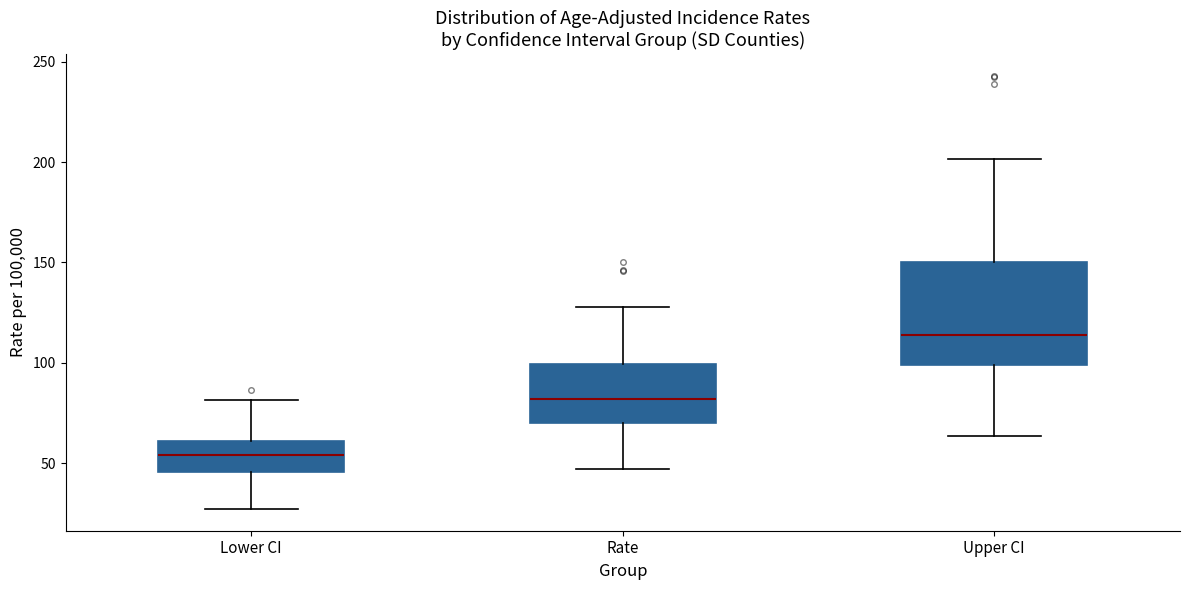

Which box is the tallest, from its lower edge to its upper edge?

Upper CI